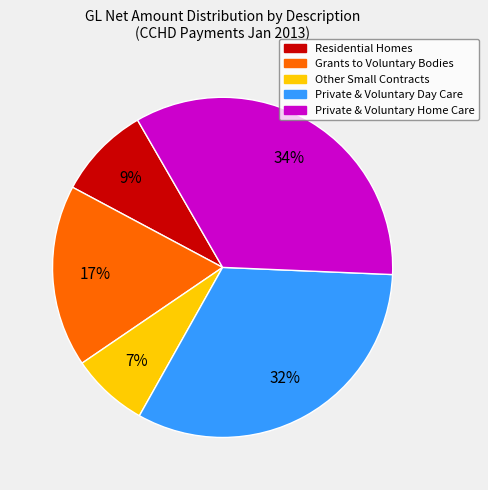

Count the number of slices in the pie.

5